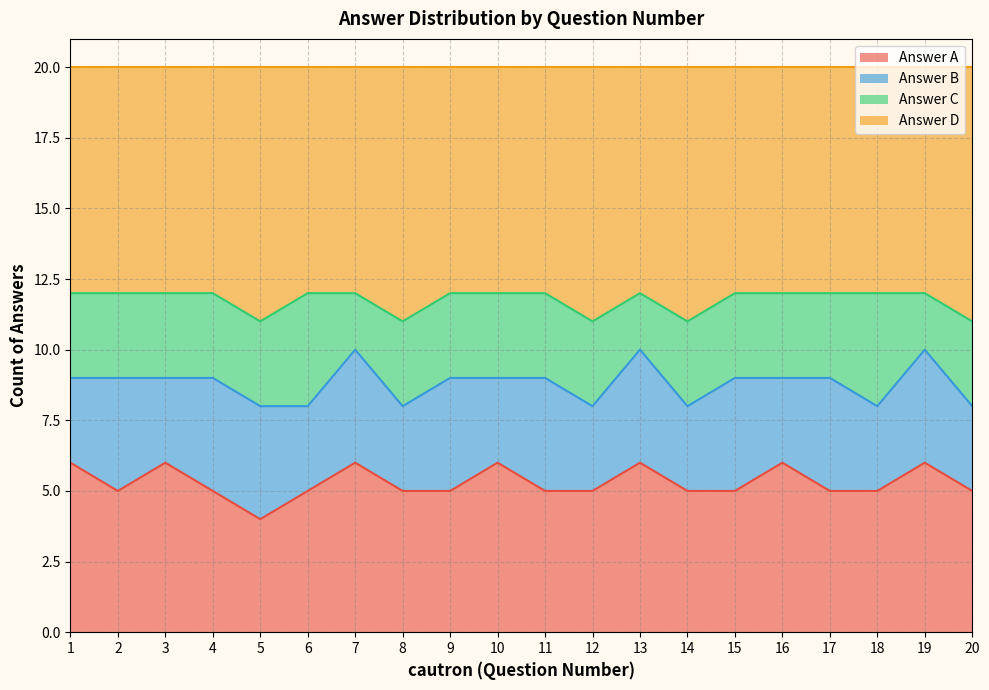

Is it true that D equals 17 at 19?

False